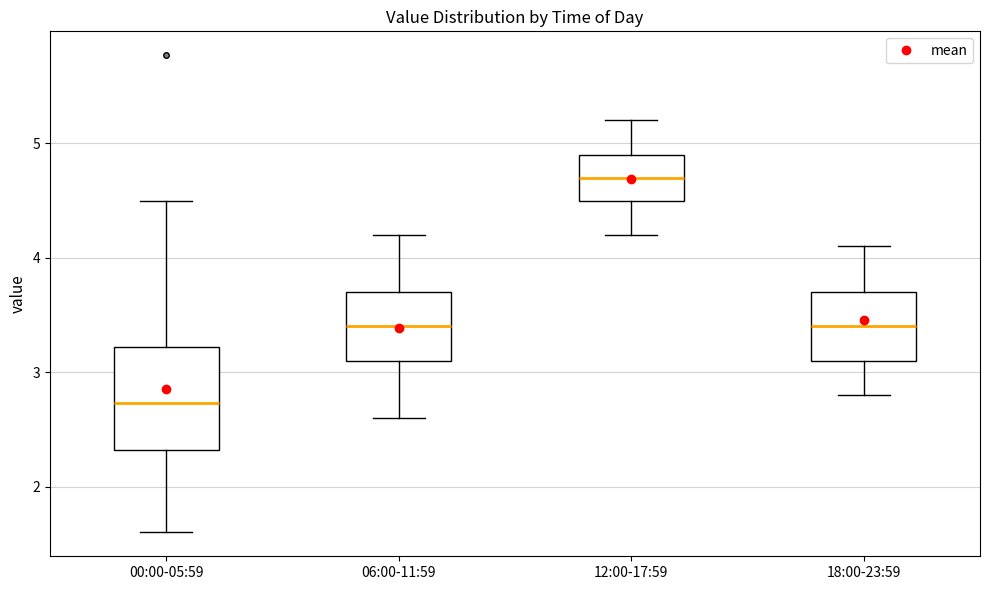

Which box is the tallest, from its lower edge to its upper edge?

00:00-05:59